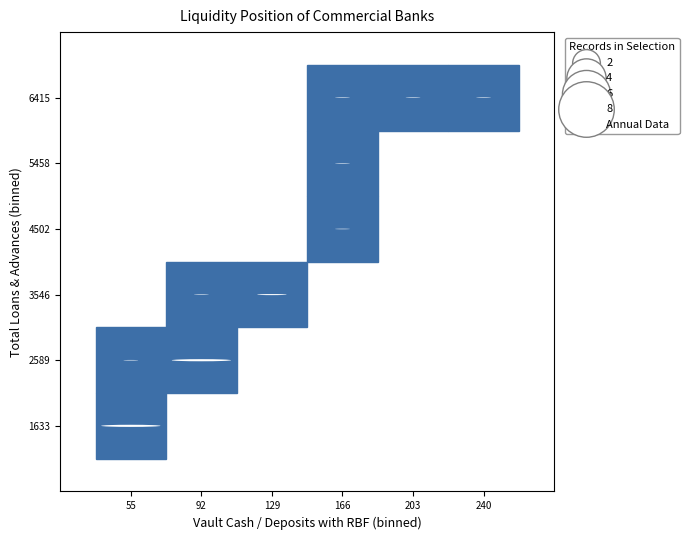

What Y value in the scatter plot is closest to 4023?

3856.7